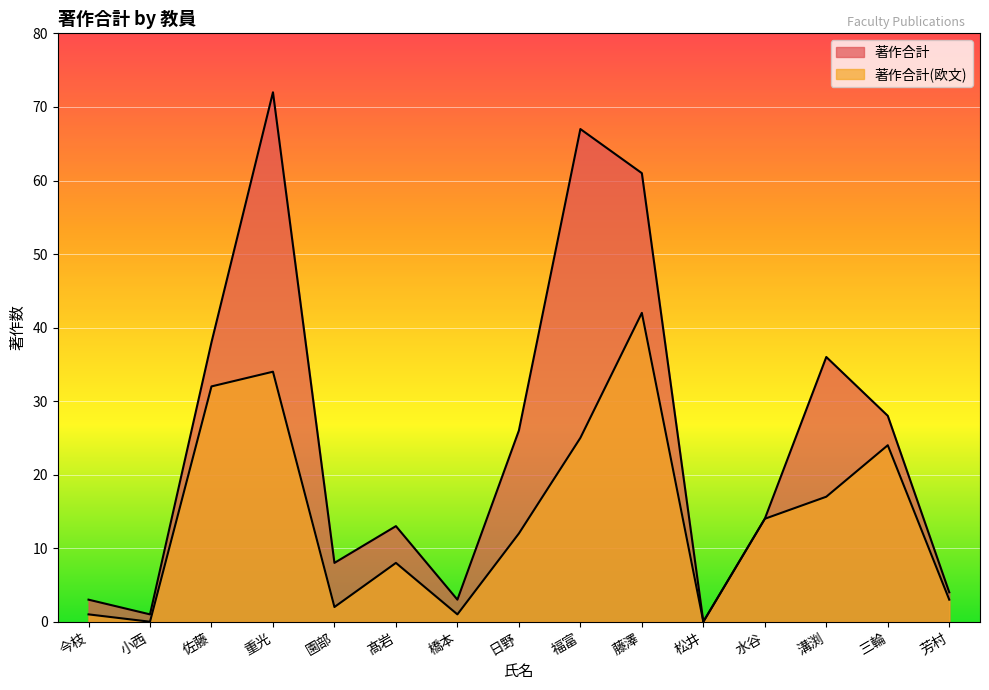

Which series has the largest total across all categories?

著作合計